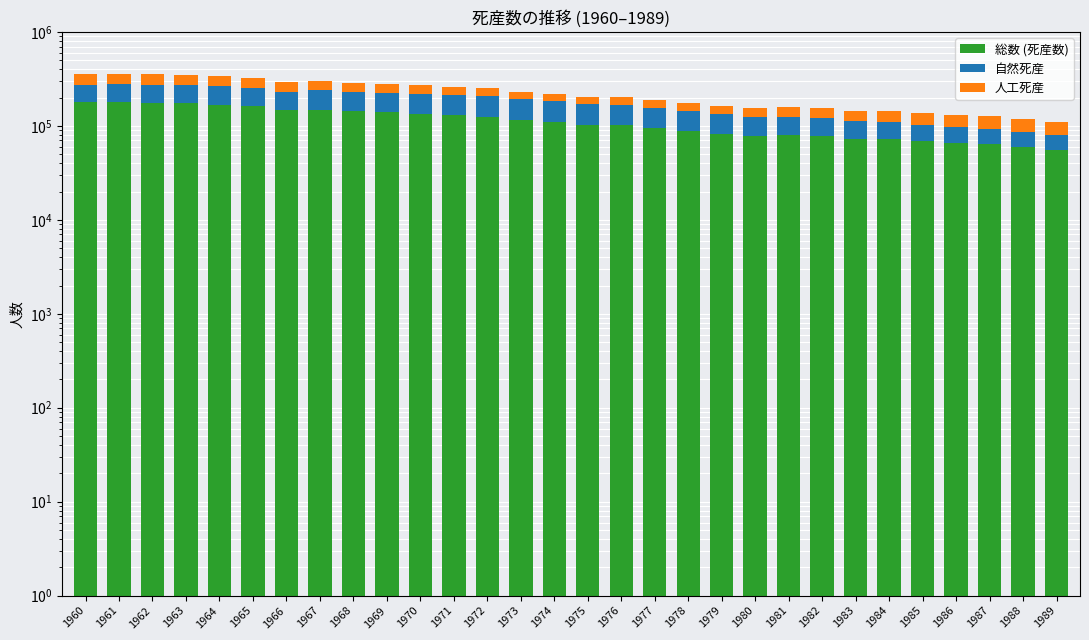

What is the difference between the highest and lowest values at 1966?

83253